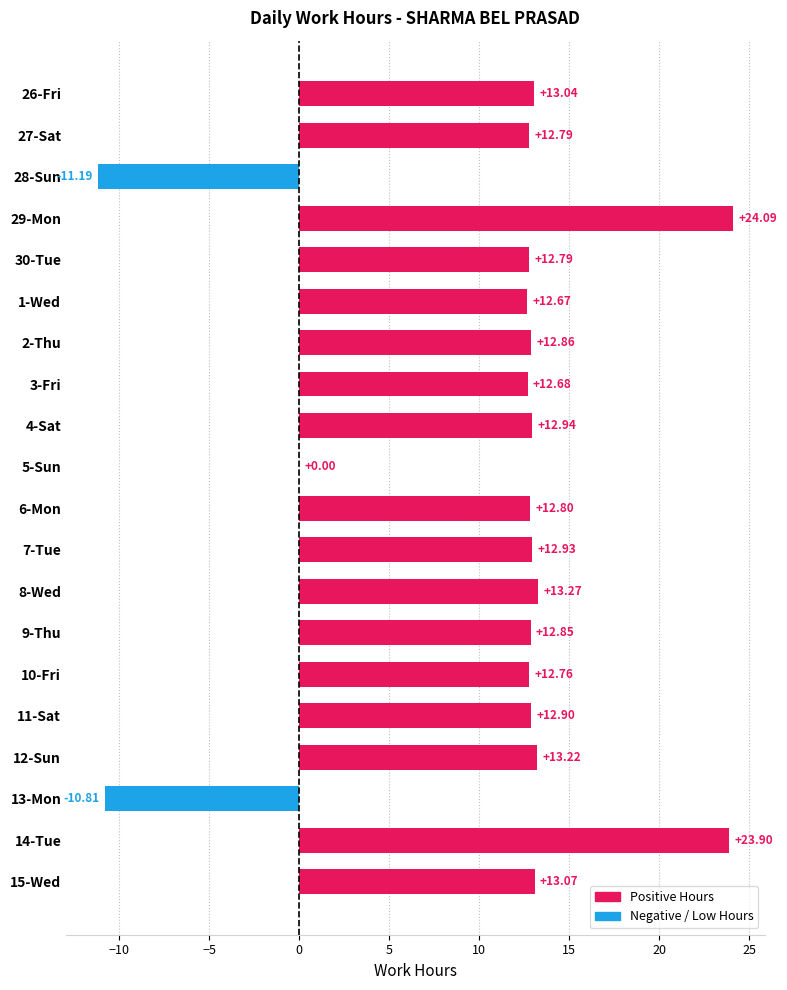

What is the ratio of the value at 10-Fri to the value at 11-Sat?

1.0